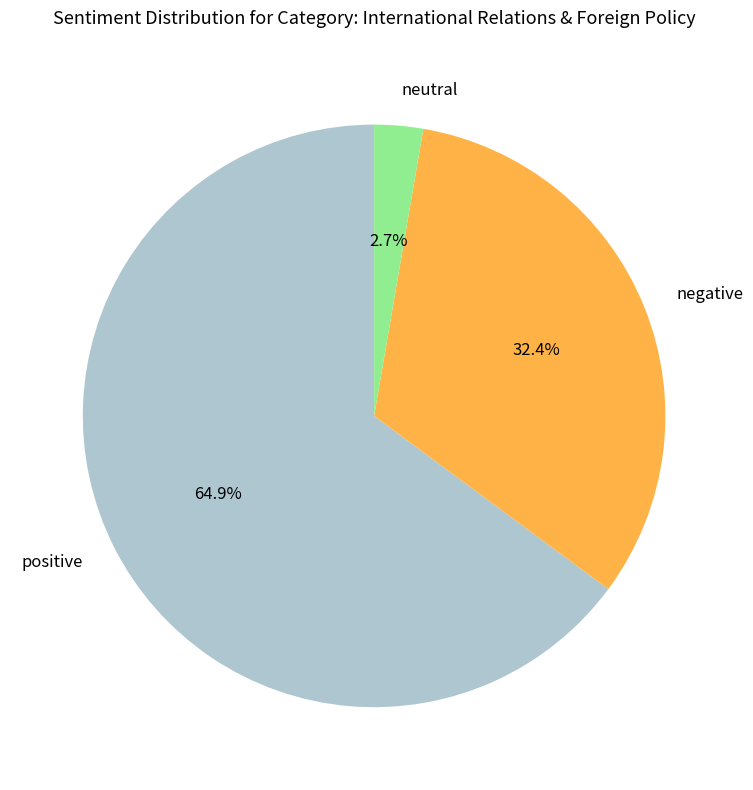

Does any single category account for the majority?

Yes